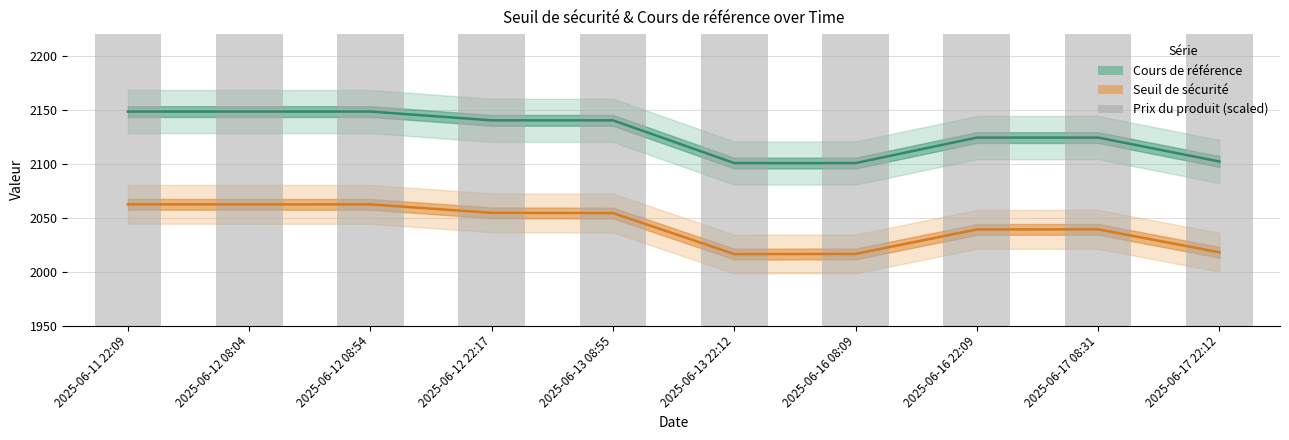

The value of Prix du produit (scaled) at 2025-06-12 08:54 is 801.0. True or false?

True